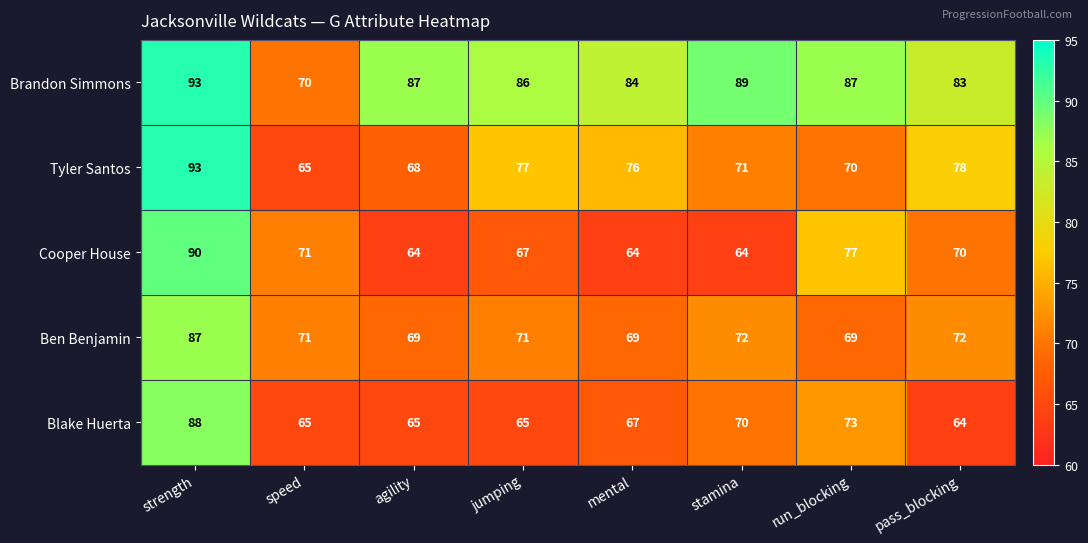

Rank the categories by Tyler Santos value from highest to lowest.

strength, pass_blocking, jumping, mental, stamina, run_blocking, agility, speed